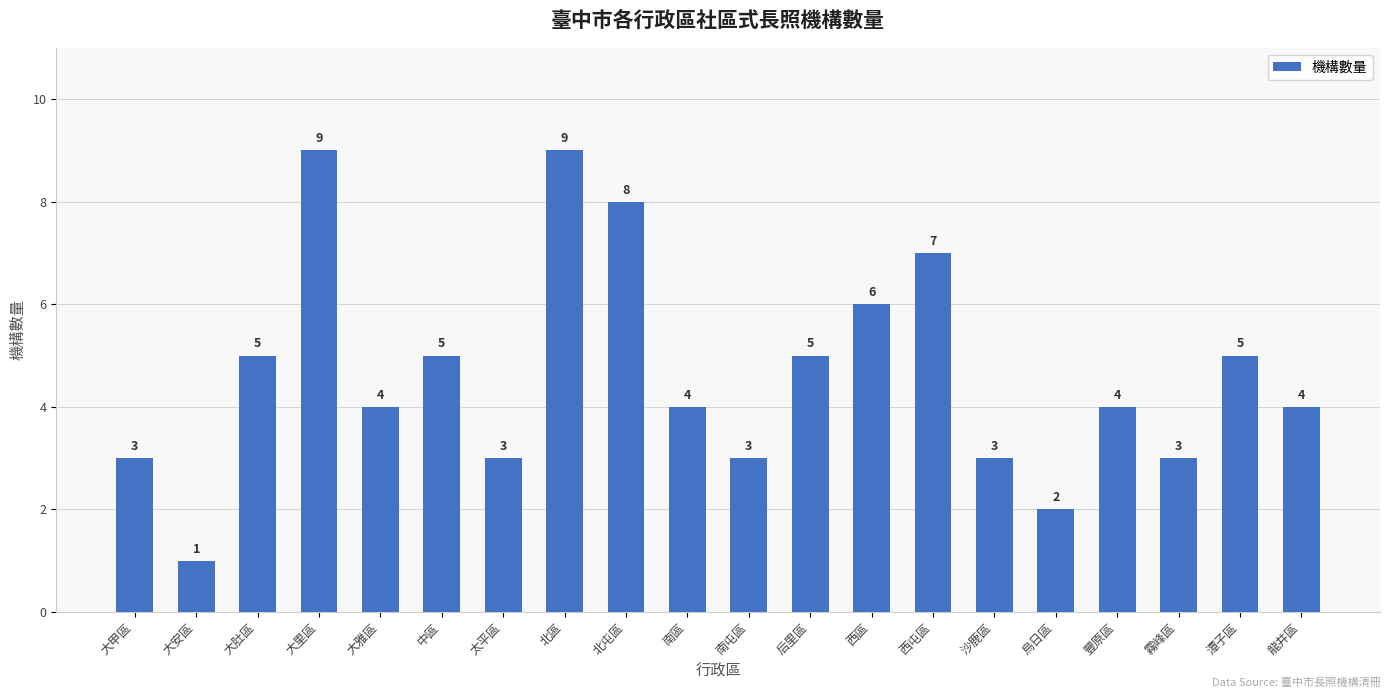

Does the chart contain any negative values?

No